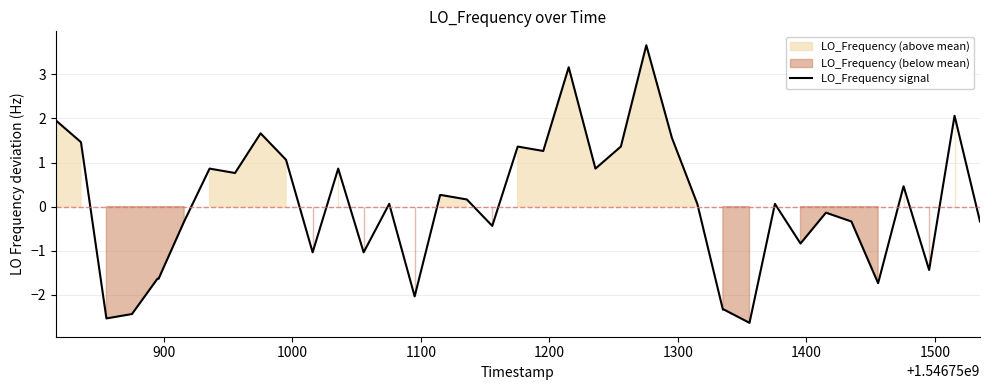

What is the lowest value of the LO_Frequency signal series?

-2.6